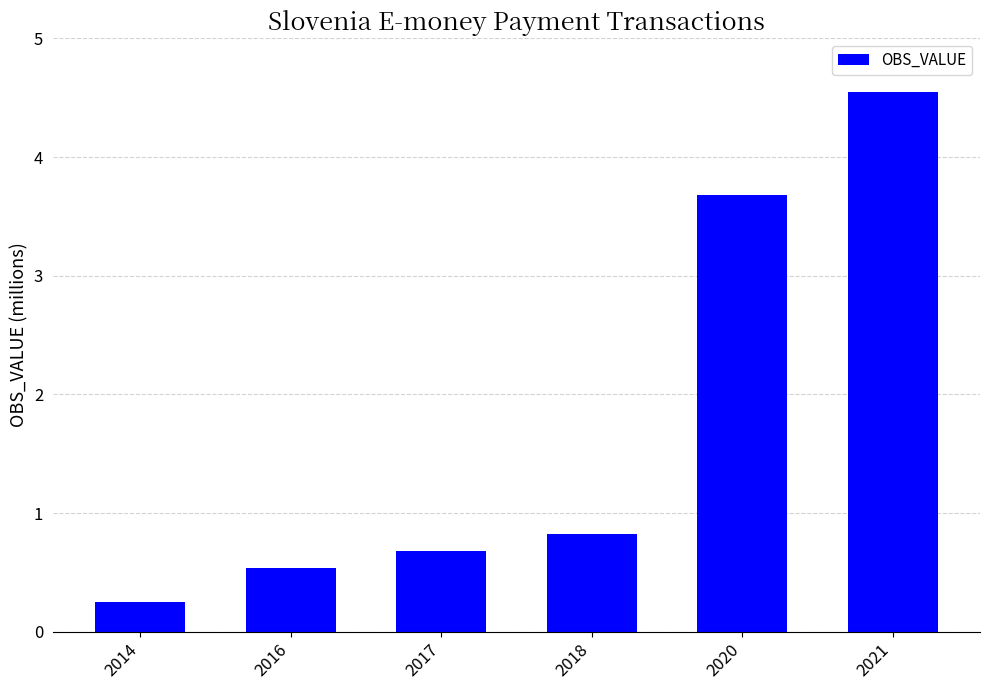

Rank the categories by value from lowest to highest.

2014, 2016, 2017, 2018, 2020, 2021